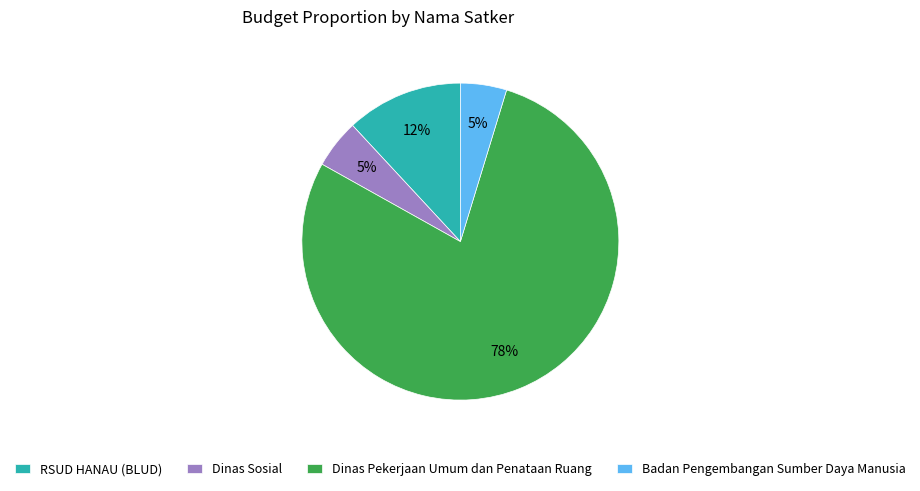

To the nearest percent, what is the average slice percentage?

25%